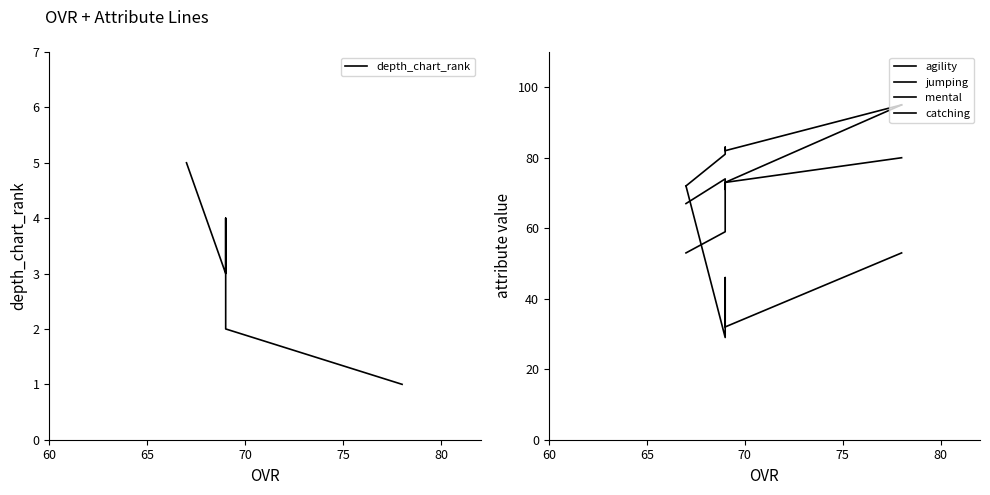

Is this an area chart (filled region under the line)?

No